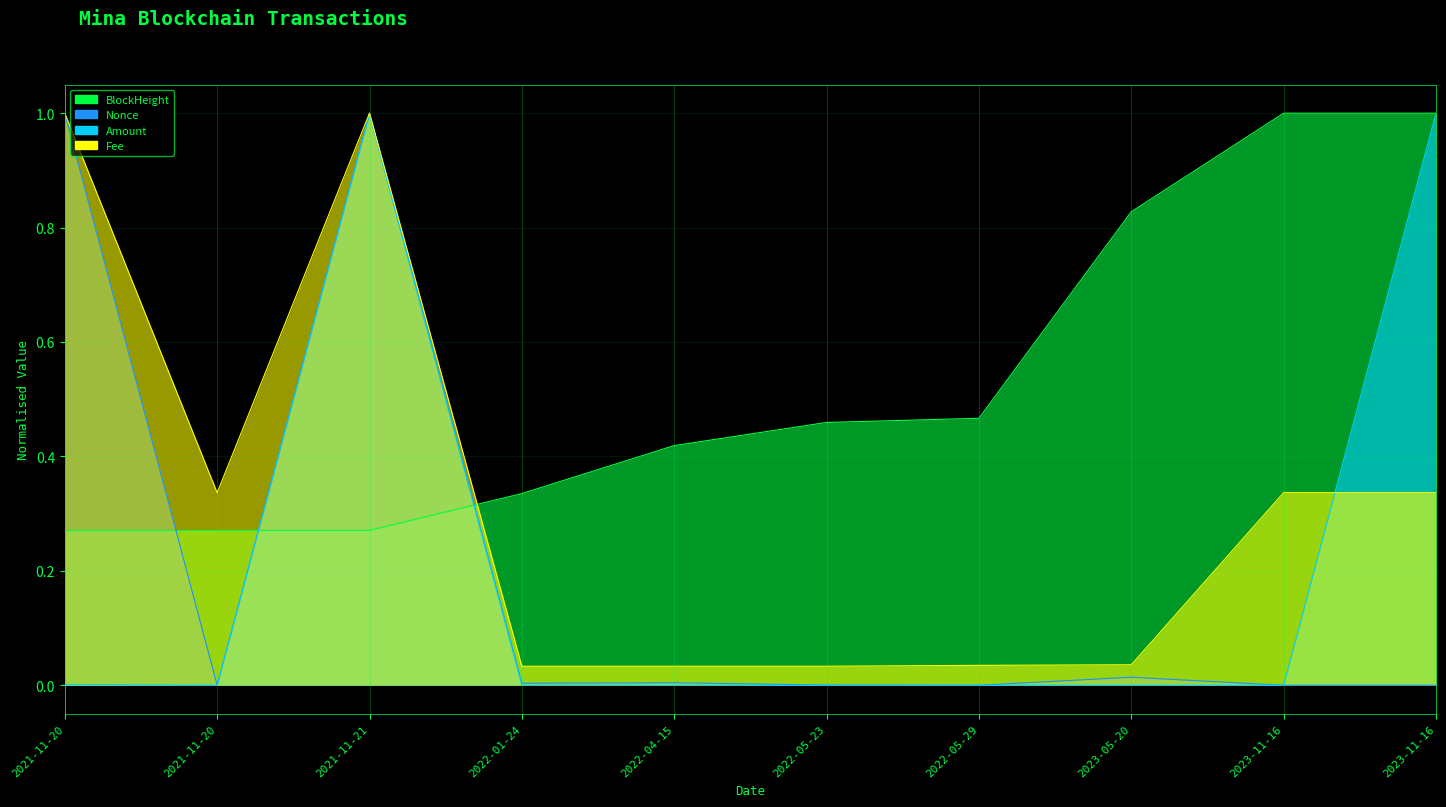

Is the value of Amount at 2021-11-20 greater than the value of Nonce at 2022-04-15?

No